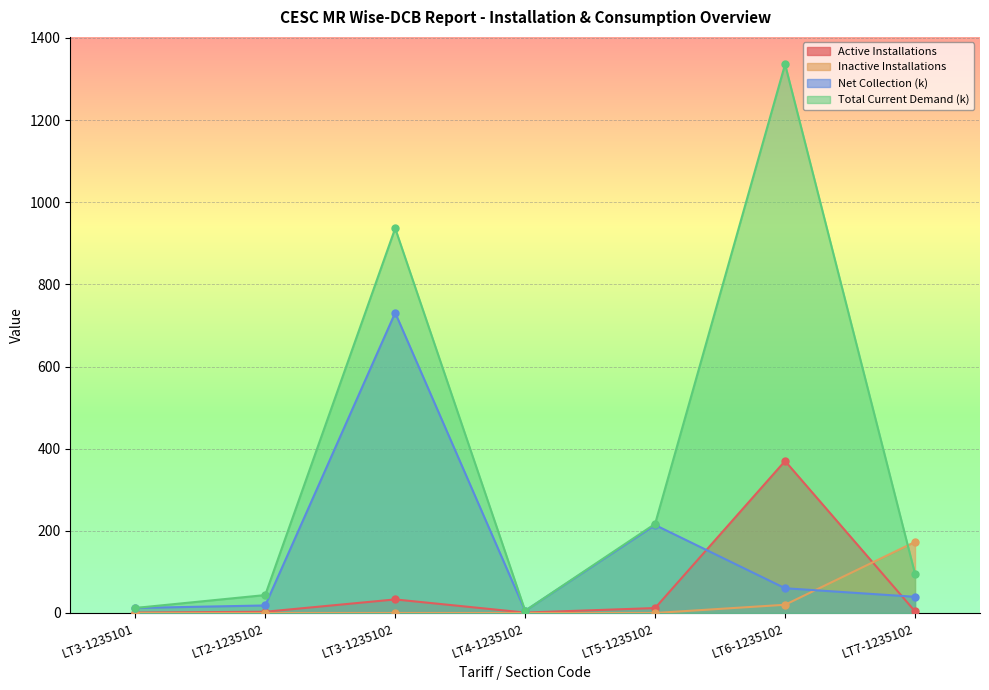

What is the value of the Metered Taxed Consumption point at the 6th from the left?

1335.7